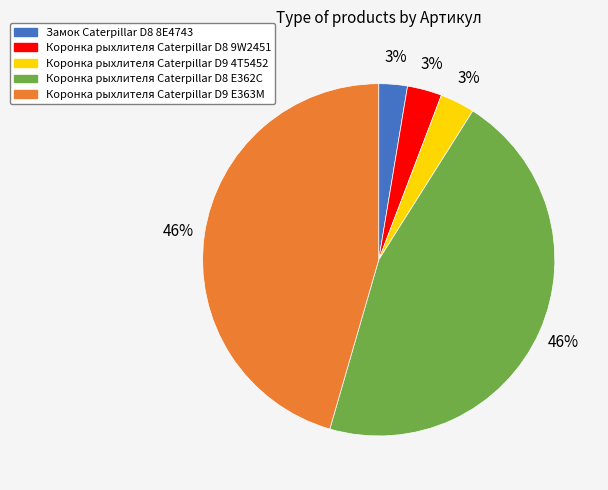

To the nearest percent, what is the average slice percentage?

20%